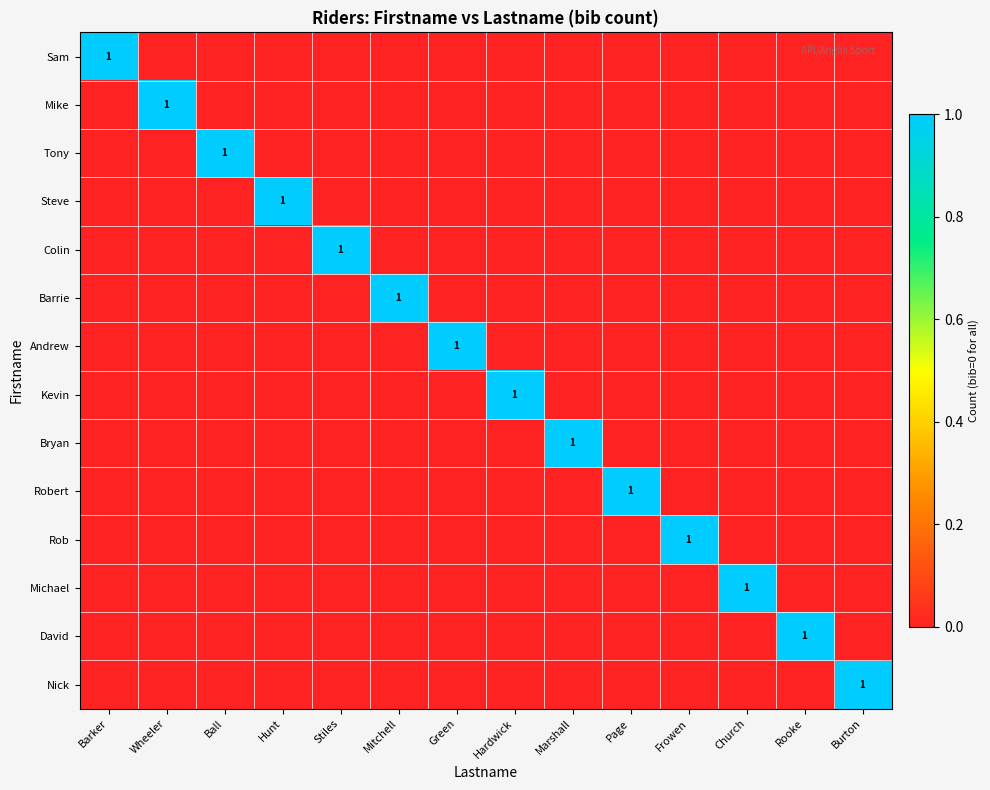

How many series are shown in this chart?

14